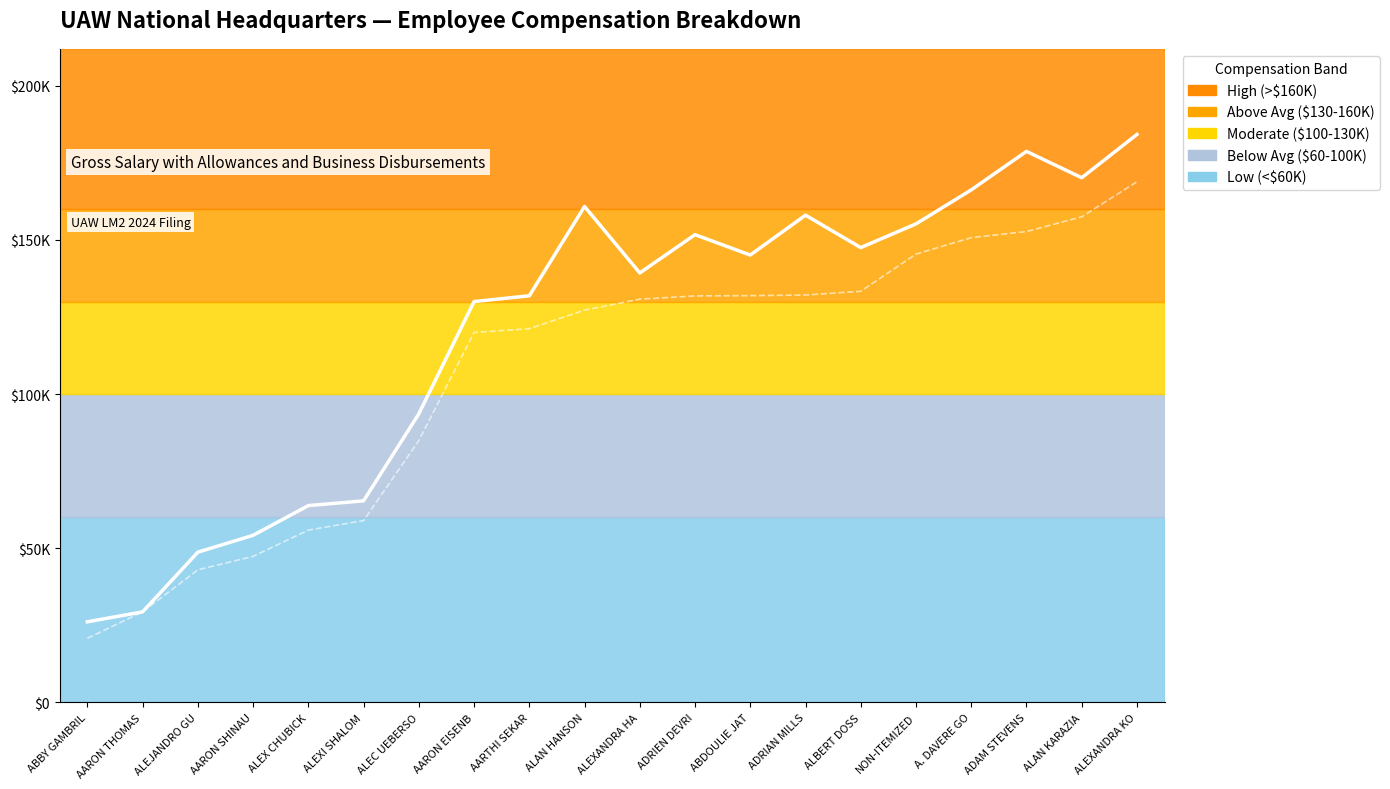

Reading right to left, what are all the values shown in this chart?

Total Compensation: 184236	170191	178736	166250	155224	147531	158039	145117	151718	139312	160865	131899	130021	93608	65390	63848	54215	48740	29384	26154
Gross Salary: 168882	157513	152739	150764	145422	133368	132151	131949	131868	130797	127254	121221	119990	84927	58974	55900	47380	43011	29384	20800